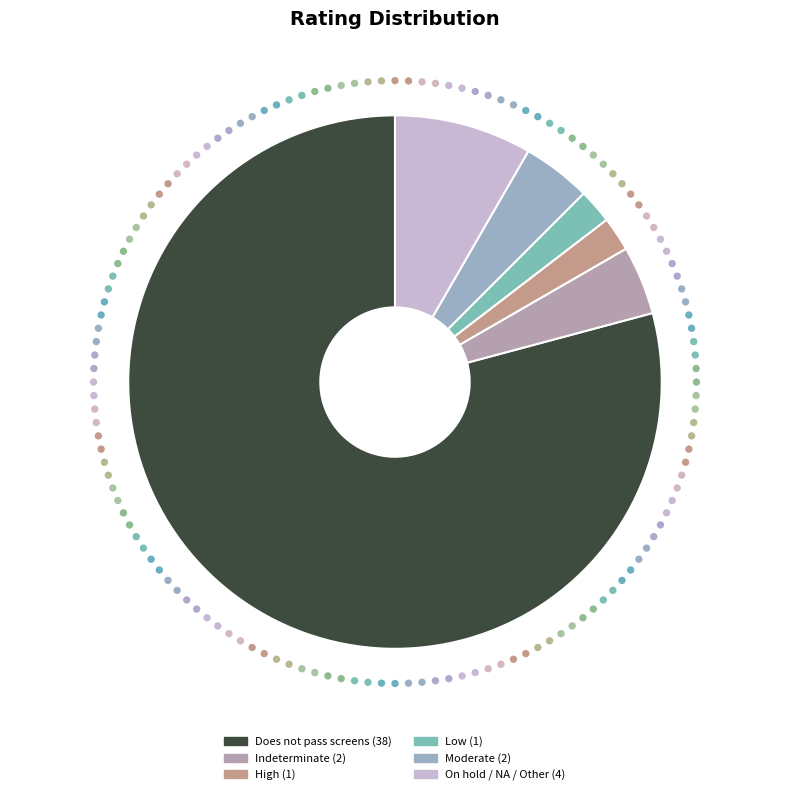

What percentage is the On hold / NA / Other slice, to the nearest percent?

8%